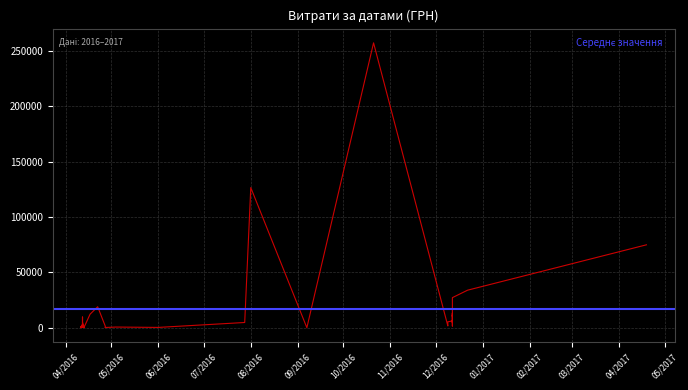

Is it true that the value at 8 is 13274.4?

False